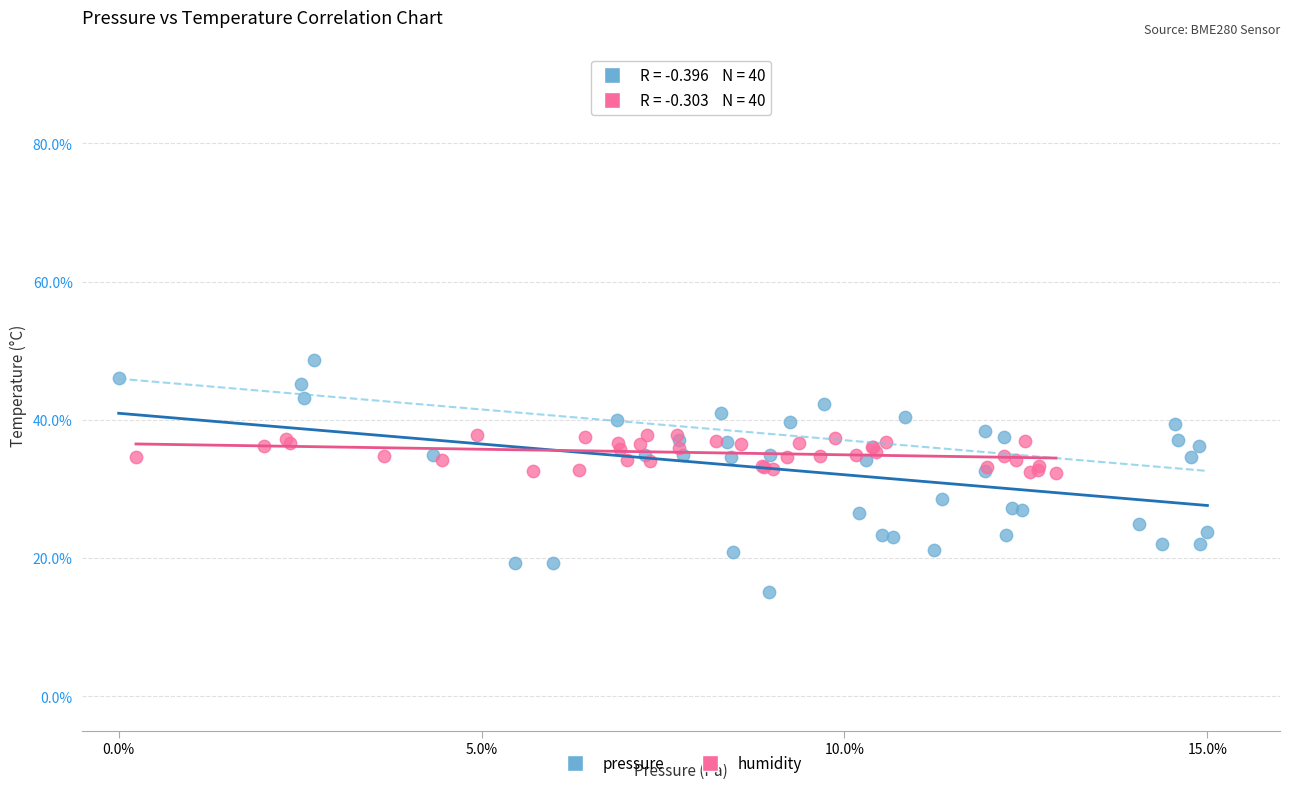

Which series contains the lowest Y value?

pressure